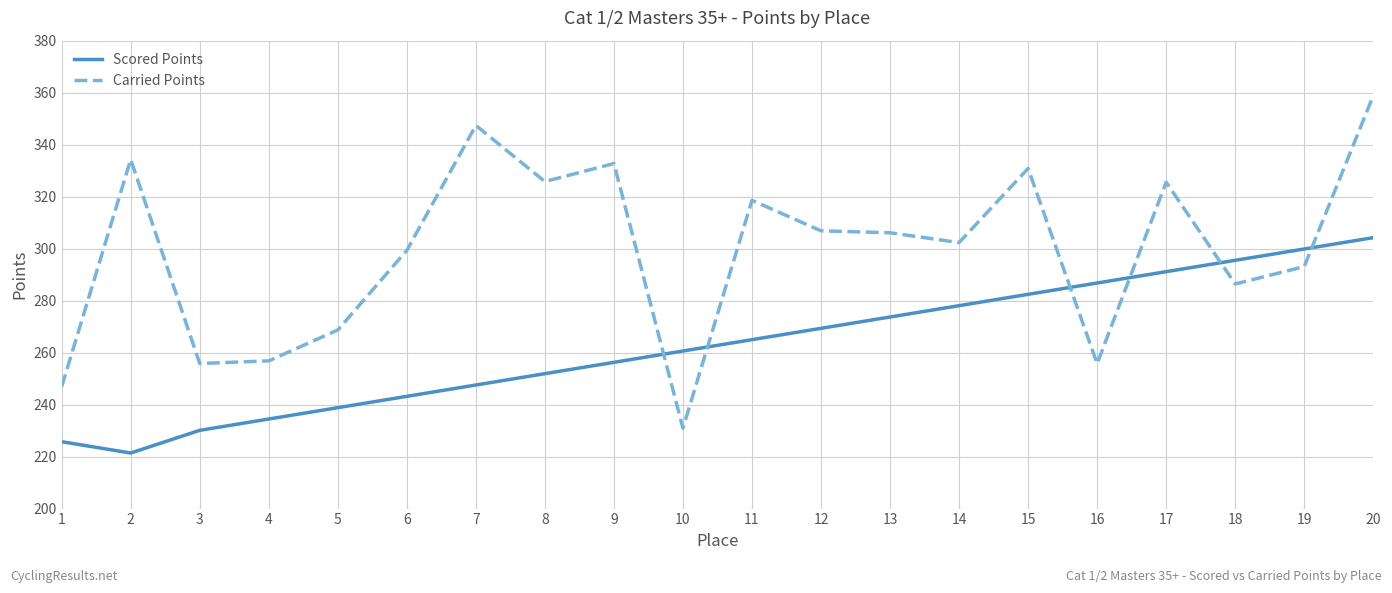

What is the sum of the Scored Points values at 19 and 8?

551.8